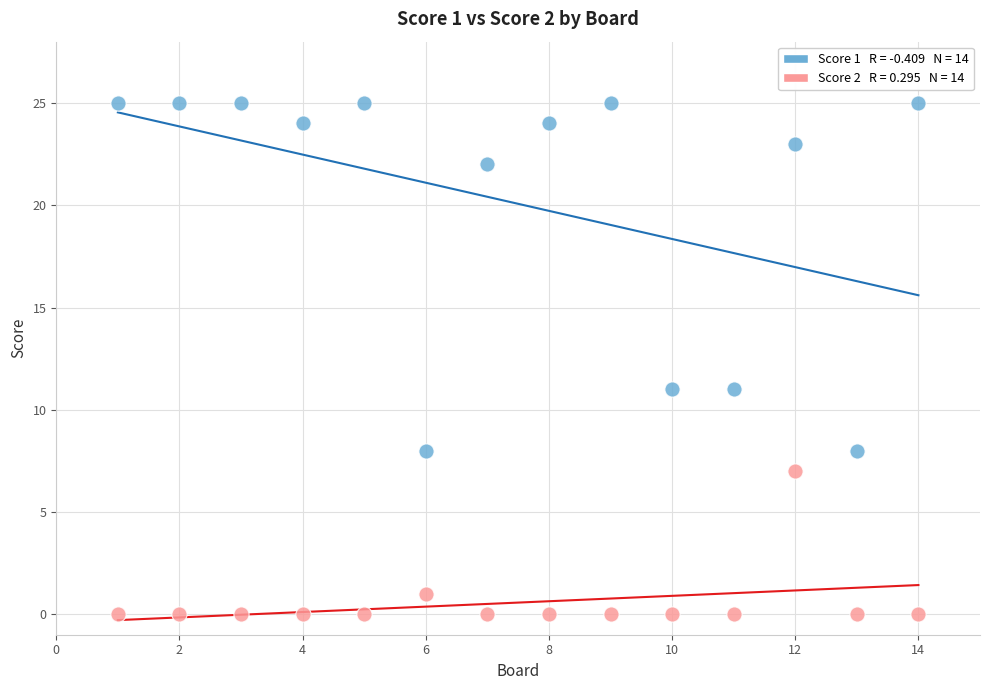

Across all data points, what is the range of Y values (max minus min)?

25